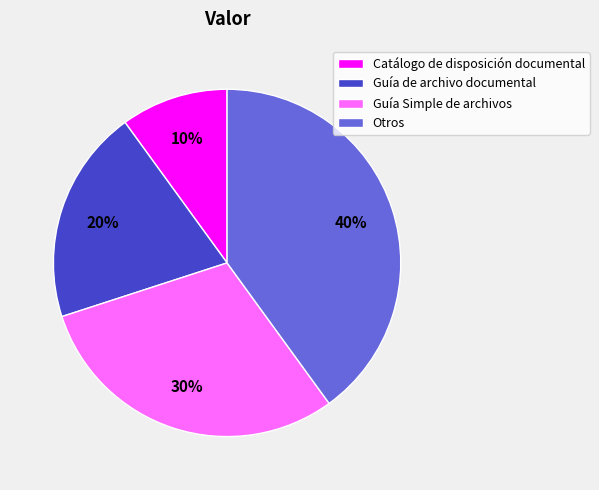

Rank the categories by value from lowest to highest.

Catálogo de disposición documental, Guía de archivo documental, Guía Simple de archivos, Otros